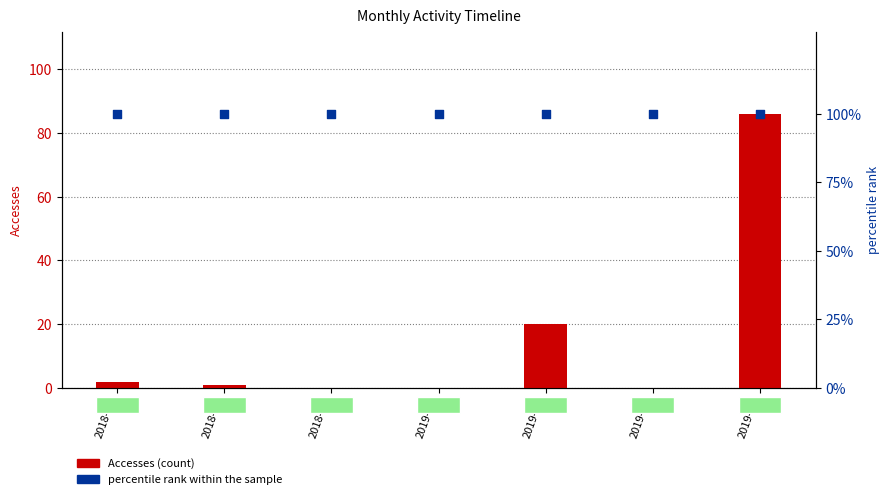

What are all the series names shown in the legend?

Accesses (count), percentile rank within the sample